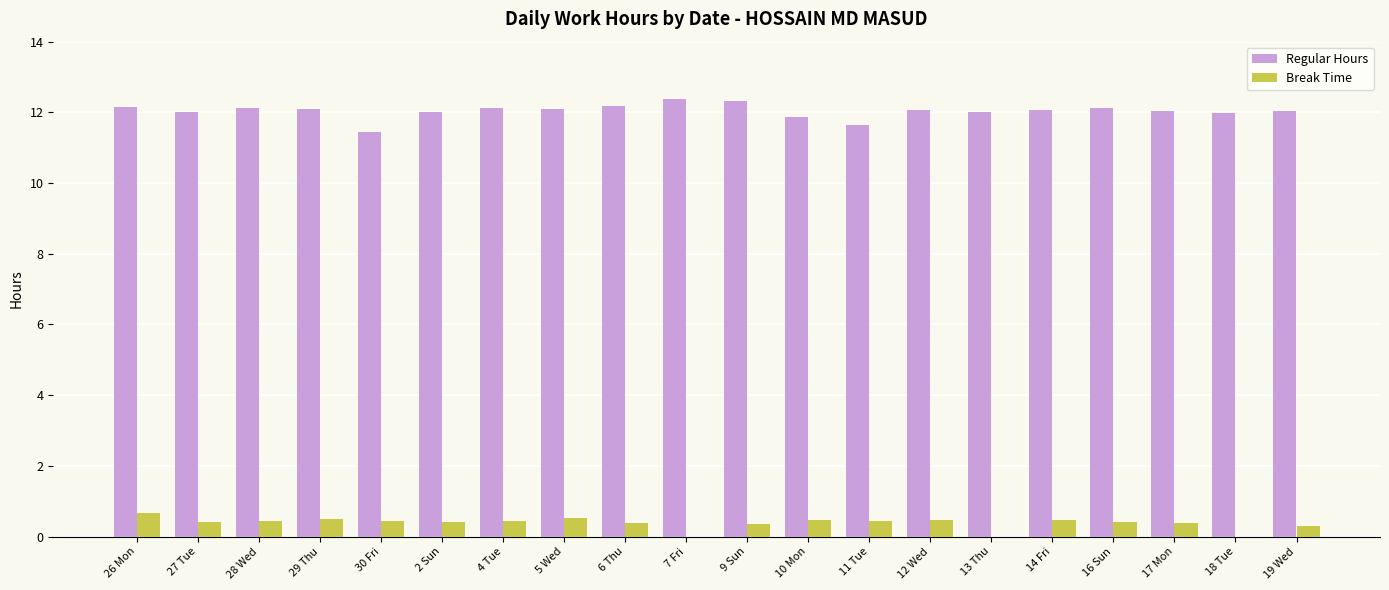

Are the bars horizontal?

No